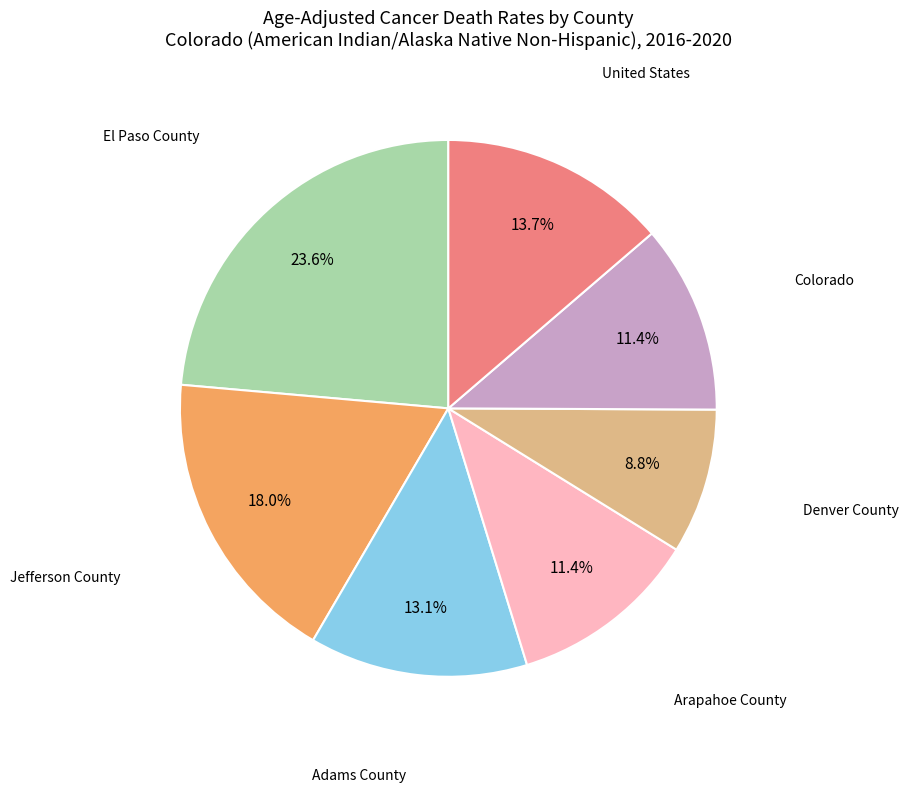

Is there any slice that represents more than half of the pie?

No